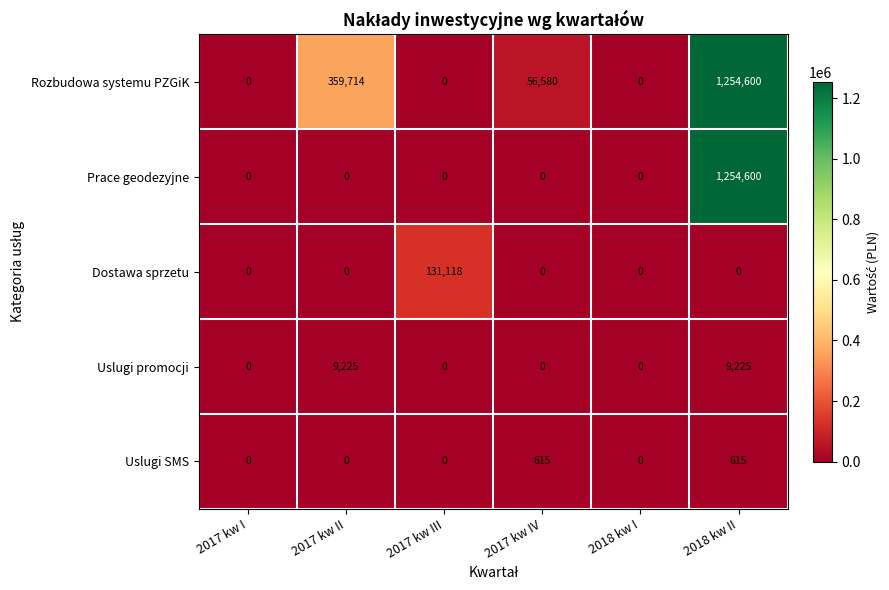

How many data points in Rozbudowa systemu PZGiK are less than 56580?

3